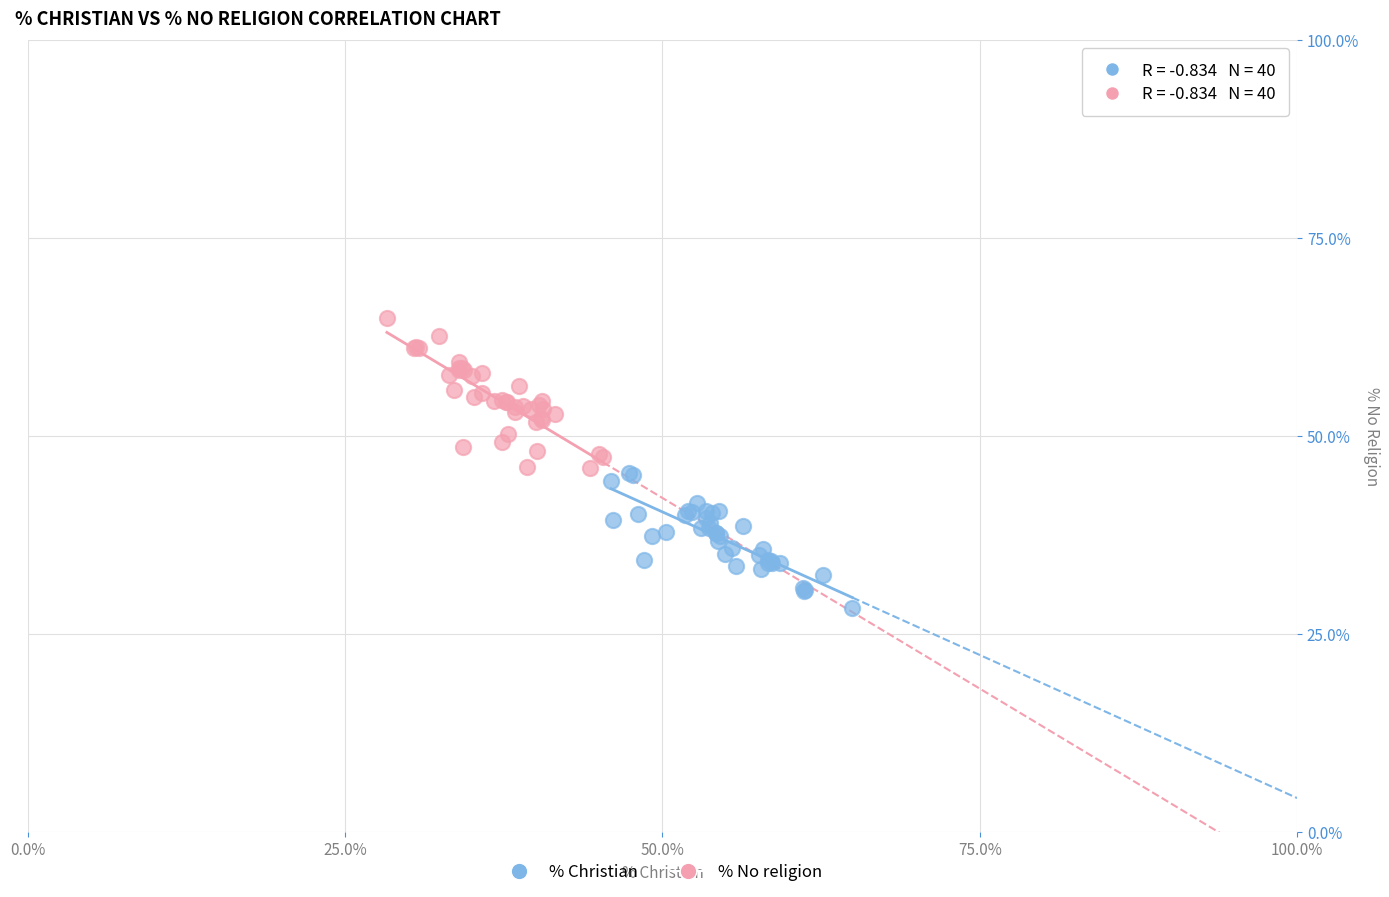

Which series contains the highest Y value?

% No religion